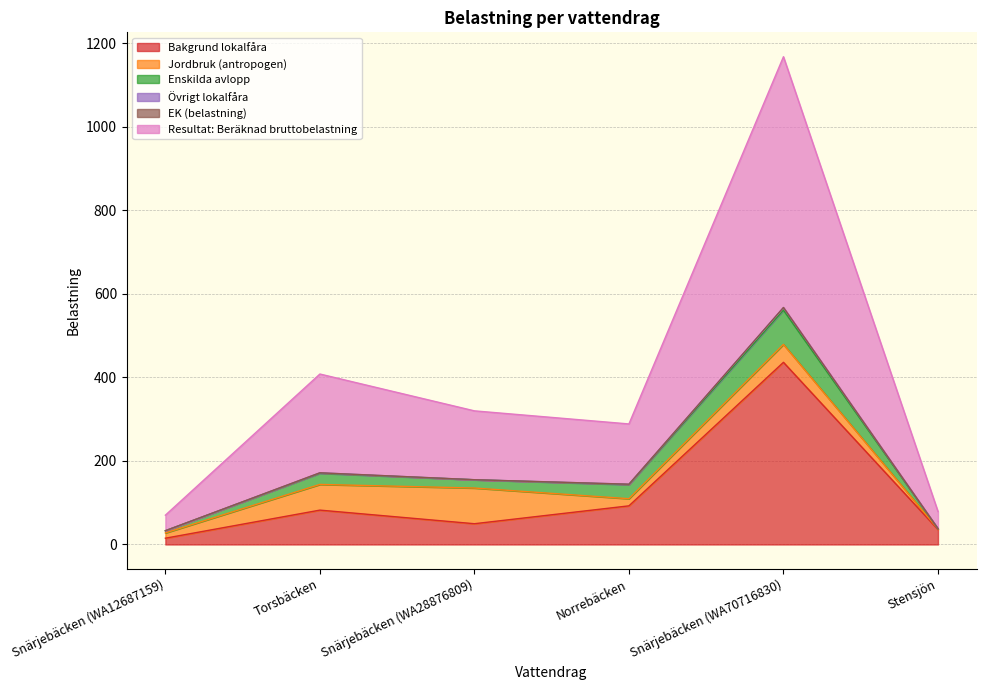

What is the minimum value for Bakgrund lokalfåra?

15.0